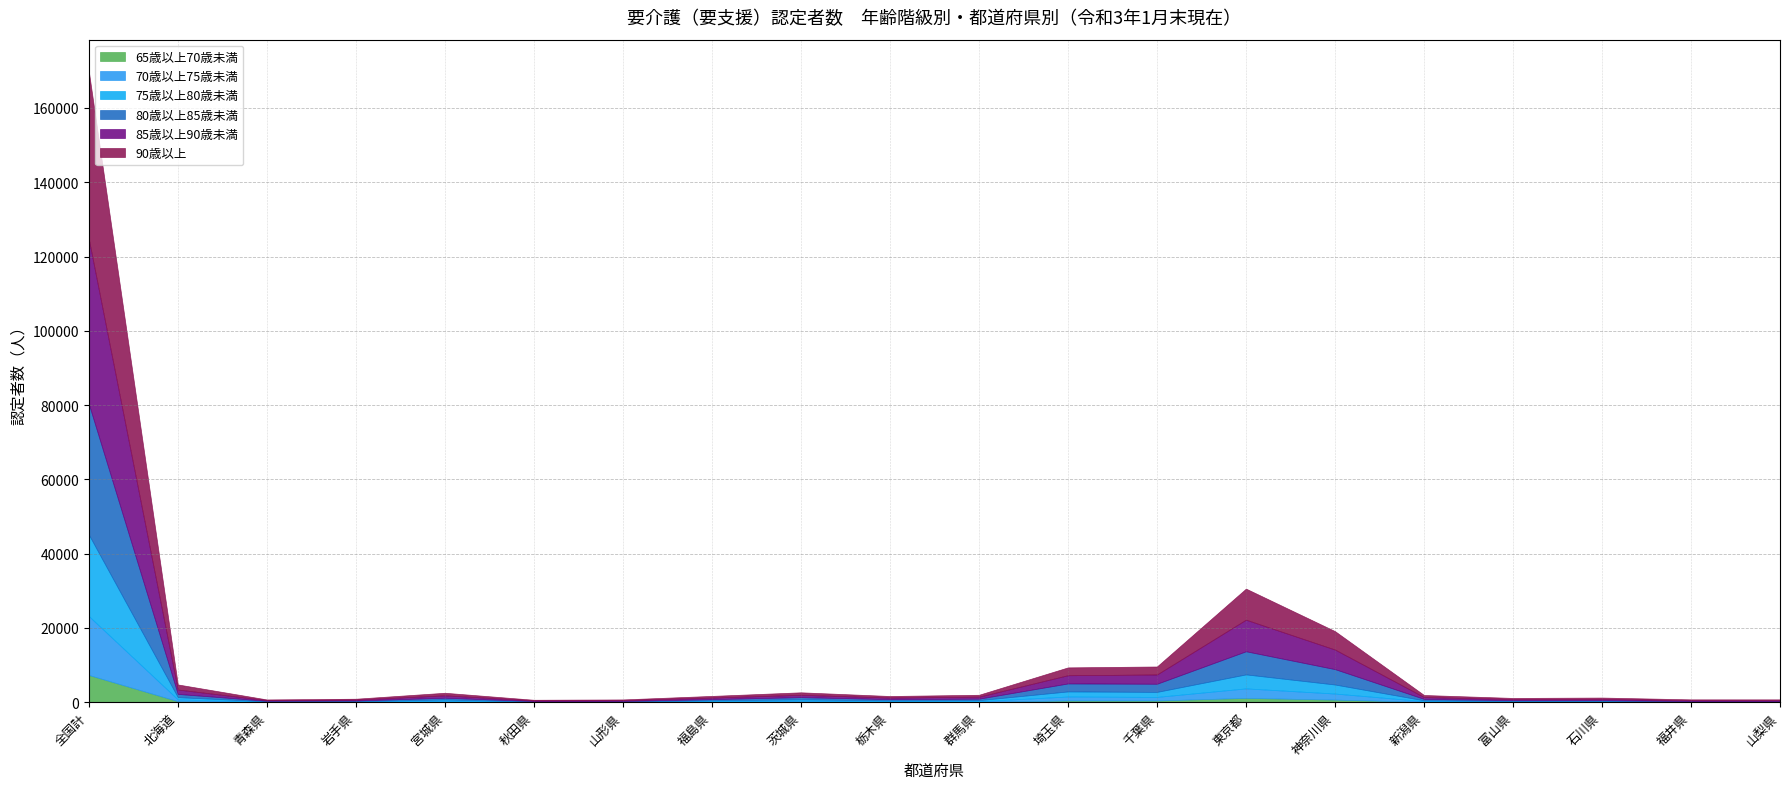

True or false: 70歳以上75歳未満 has more than 2 points higher than both neighbors.

True